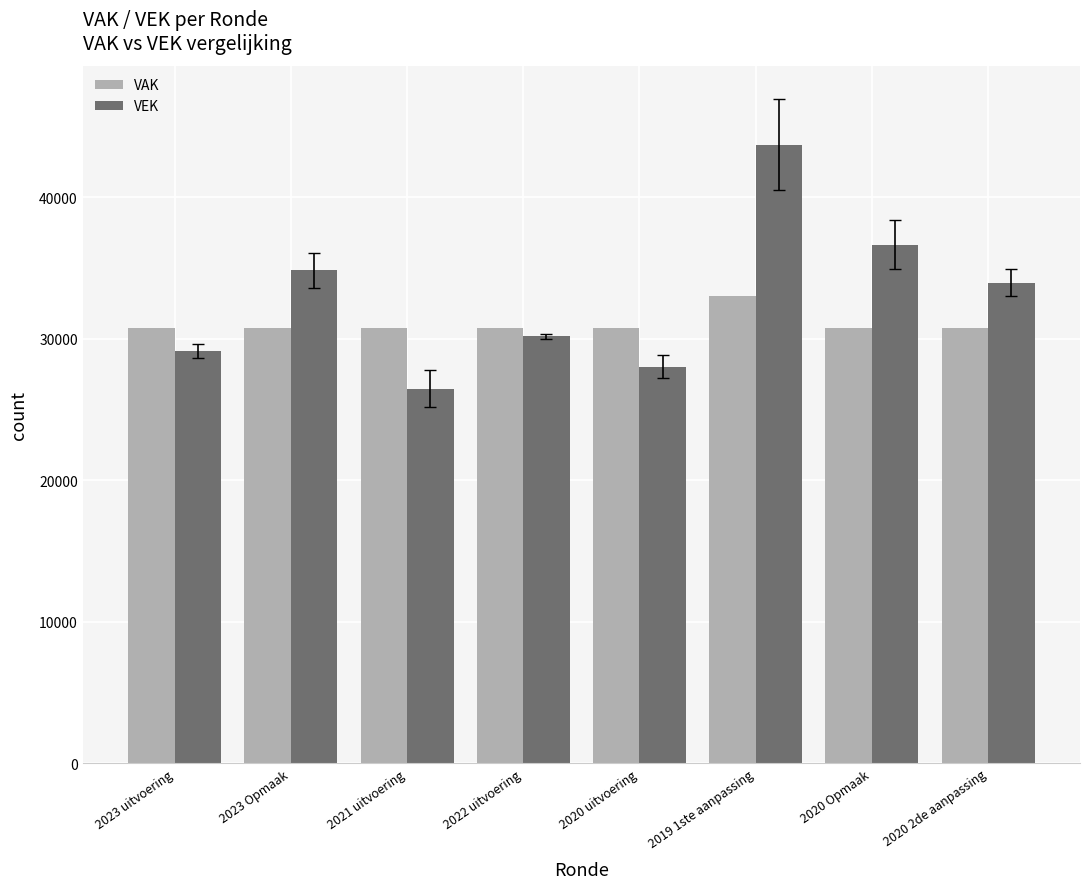

Is the value of VAK at 2023 uitvoering greater than the value of VEK at 2023 Opmaak?

No